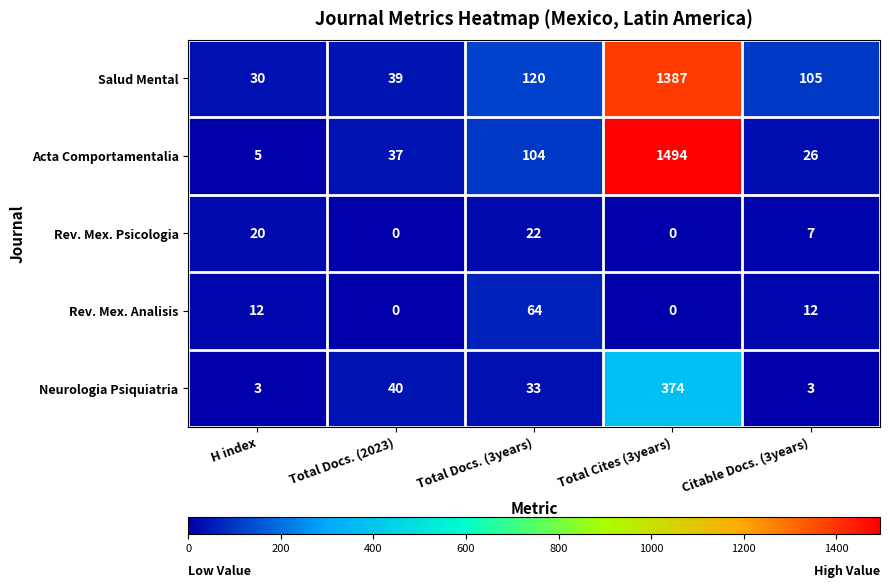

Which series has the largest range (max minus min)?

Acta Comportamentalia